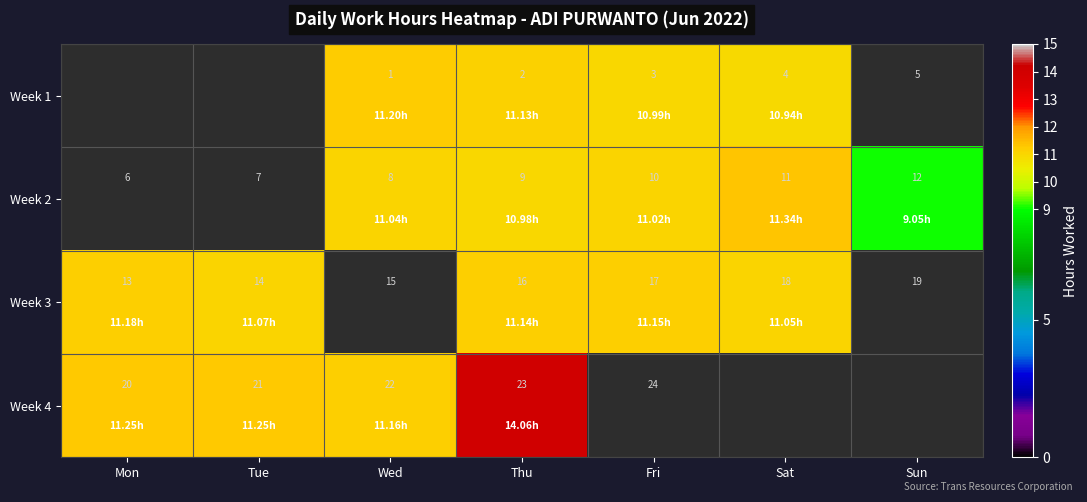

What is the difference between the Week 2 values at Wed and Thu?

1.0